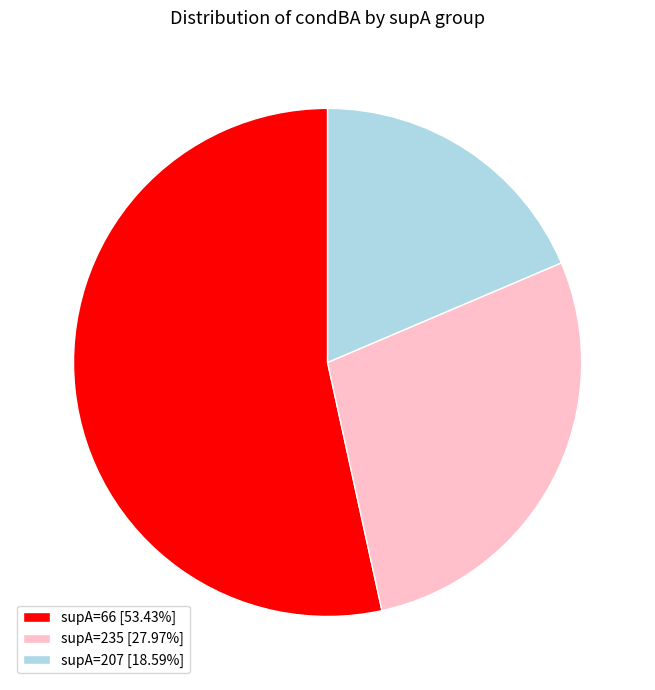

Is there a majority slice in this chart?

Yes